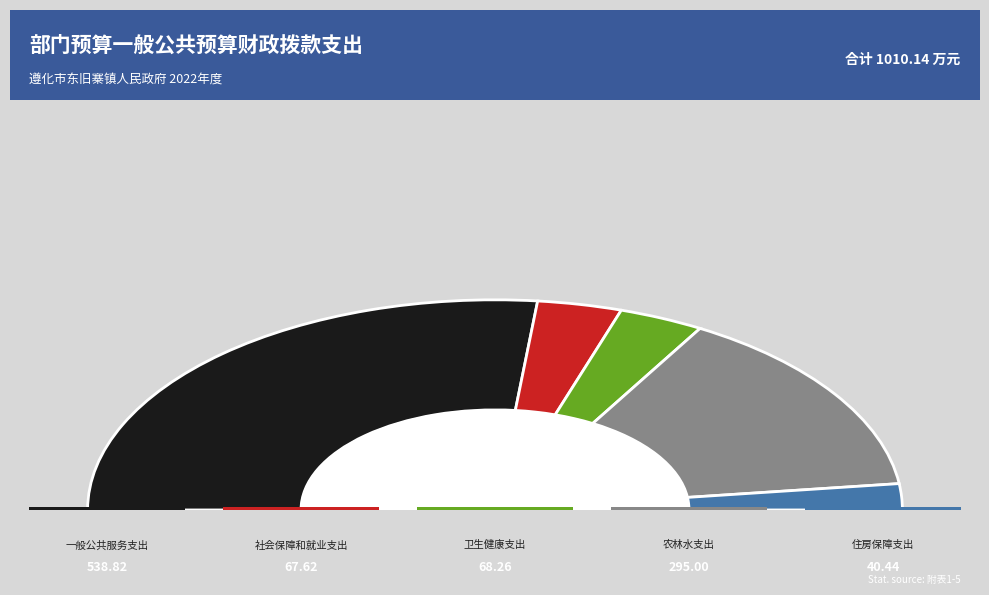

How many segments does this pie chart have?

5